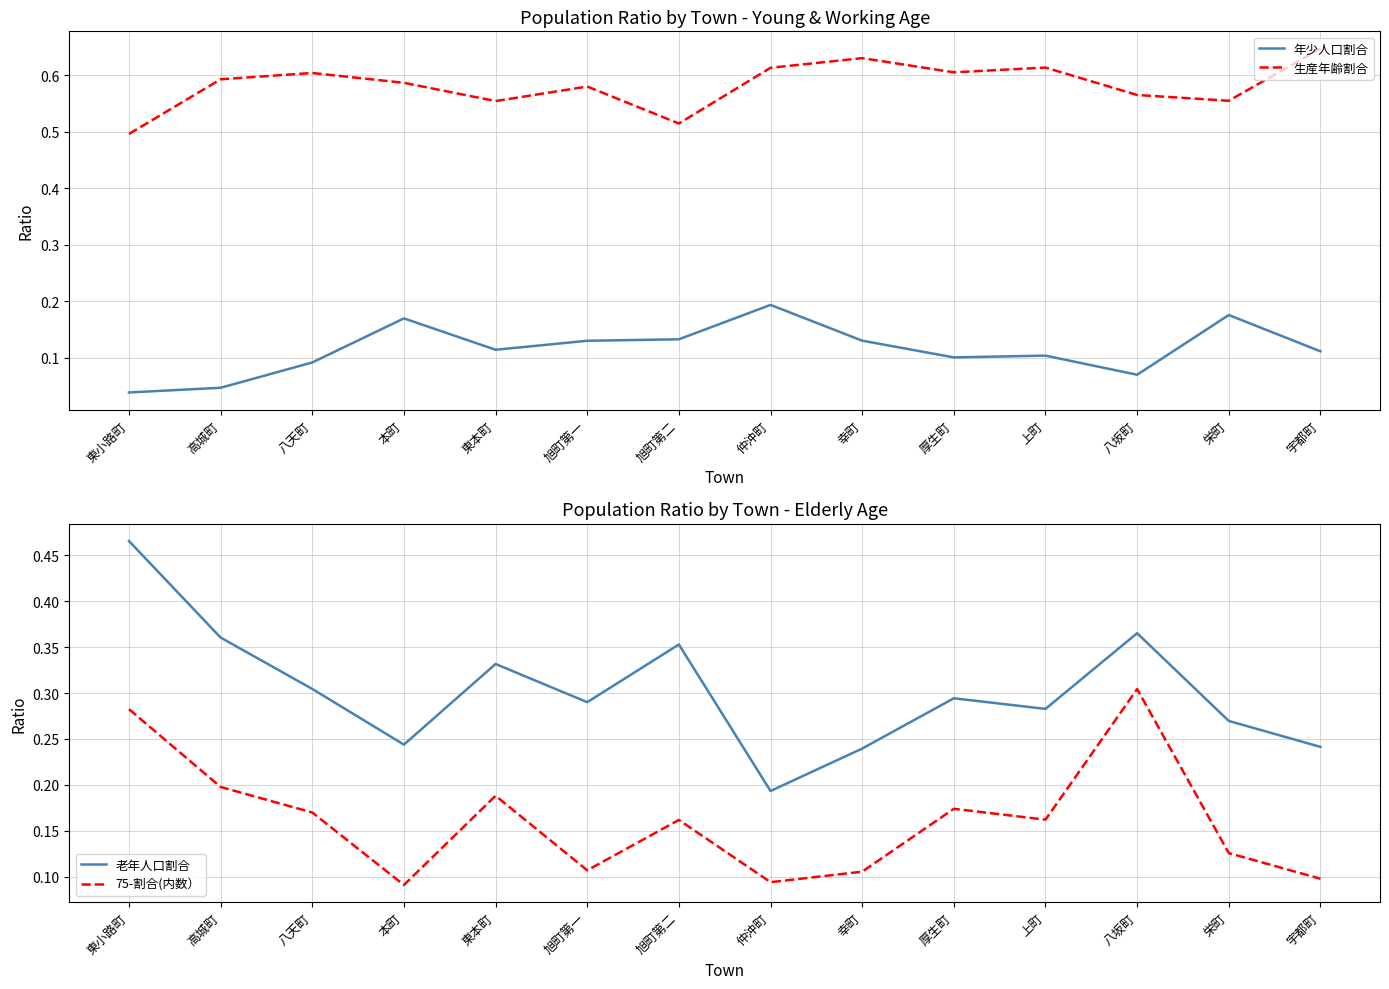

Which series has the largest total across all categories?

生産年齢割合